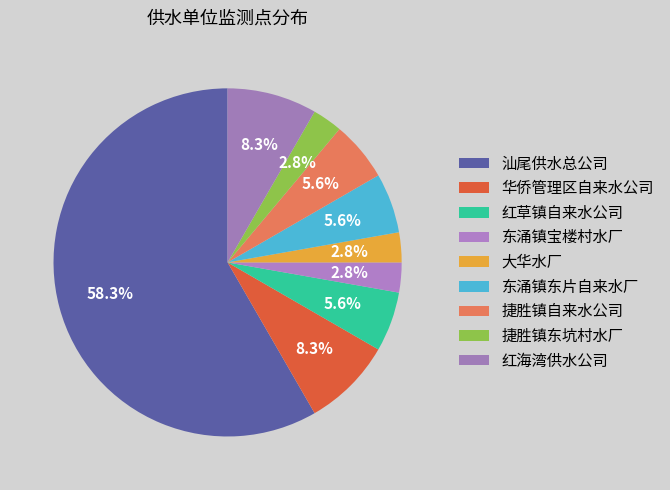

How many slices are in this pie chart?

9